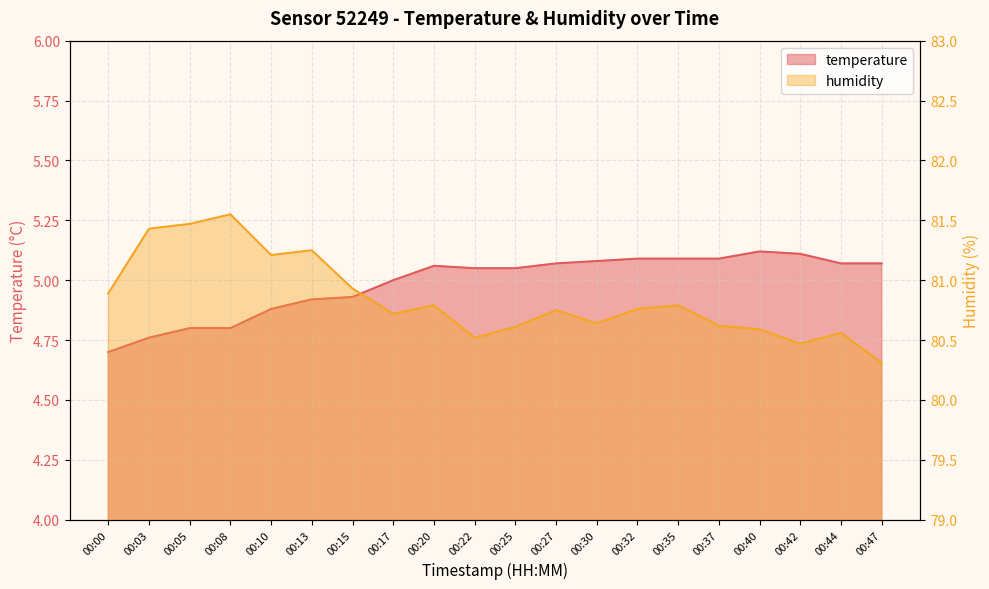

Where is the first local maximum for humidity?

00:08